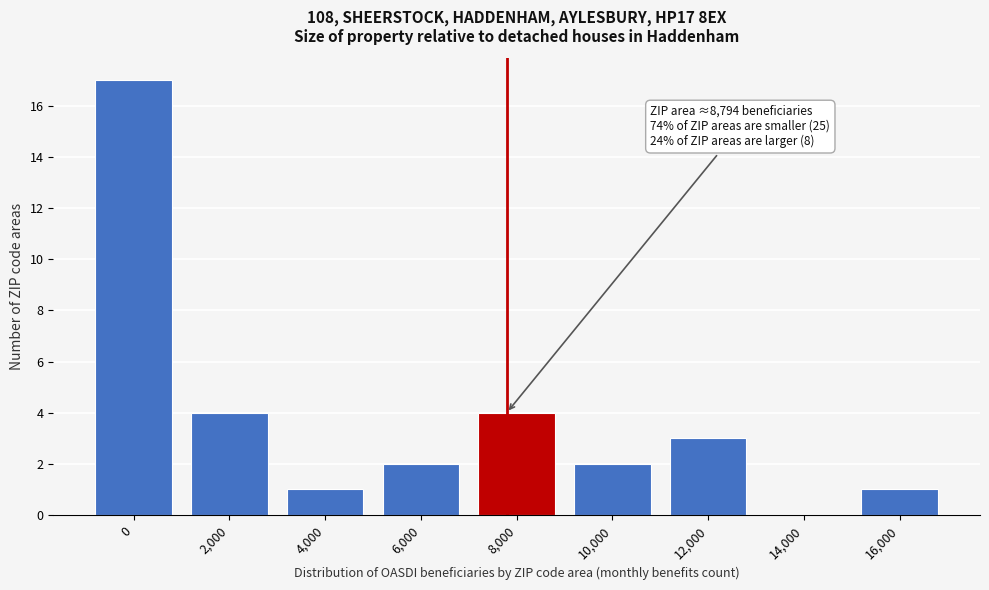

Reading left to right, list all the values displayed in this chart.

0=17	2,000=4	4,000=1	6,000=2	8,000=4	10,000=2	12,000=3	14,000=0	16,000=1